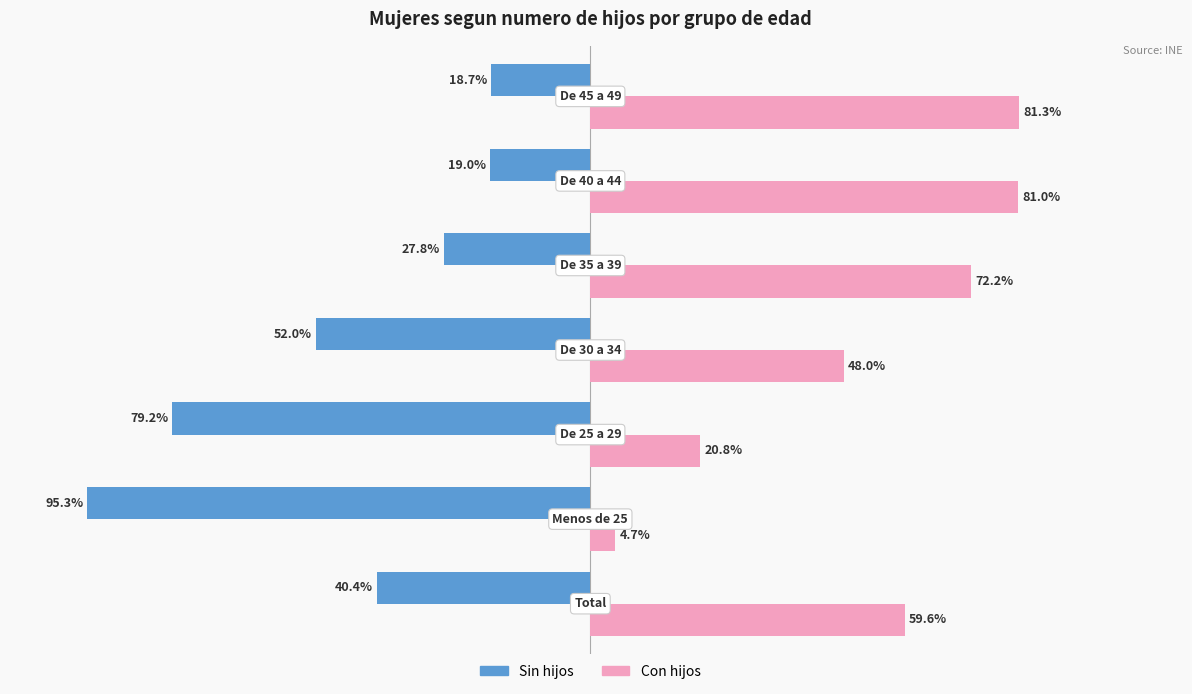

Which series has the largest total across all categories?

Con hijos